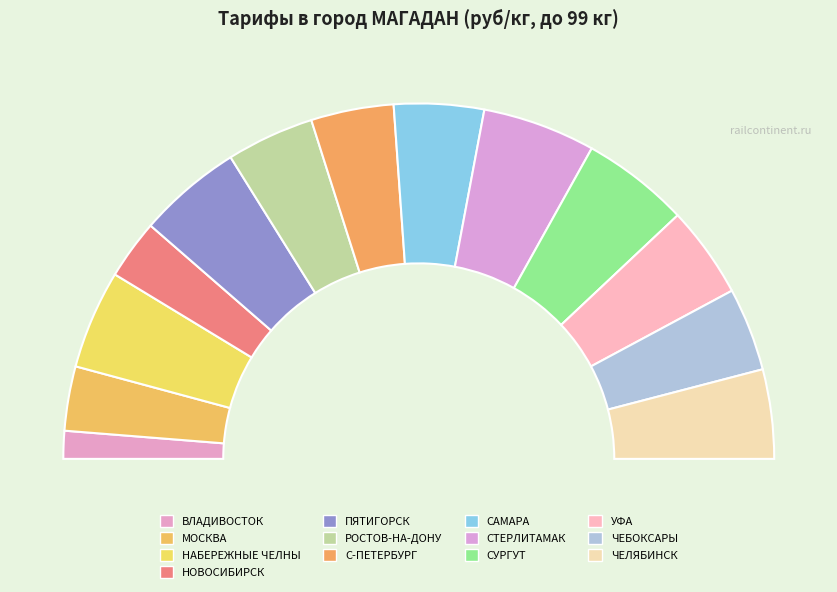

What is the total percentage of С-ПЕТЕРБУРГ and ПЯТИГОРСК?

17.0%